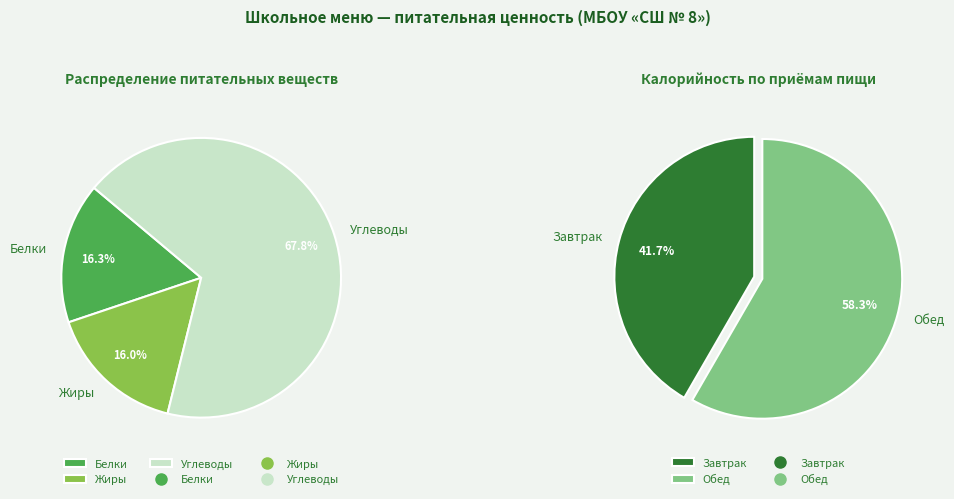

Rank the categories by value from lowest to highest.

Завтрак, Обед